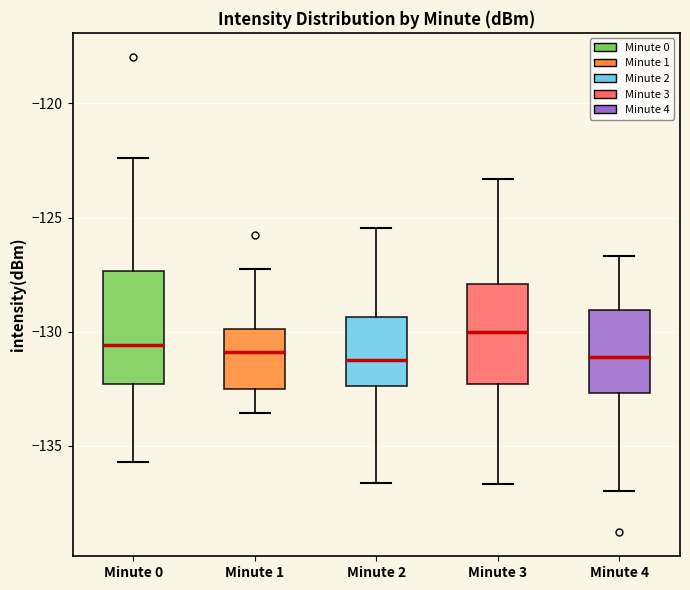

Which box's median line is the highest?

Minute 3